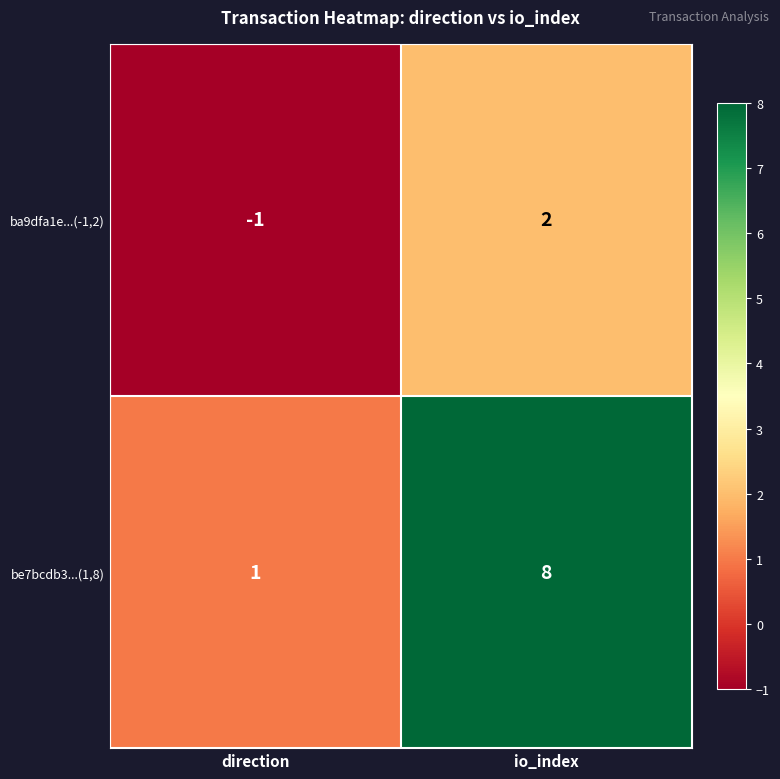

What is the difference between the maximum and minimum values in the ba9dfa1e...(-1,2) series?

3